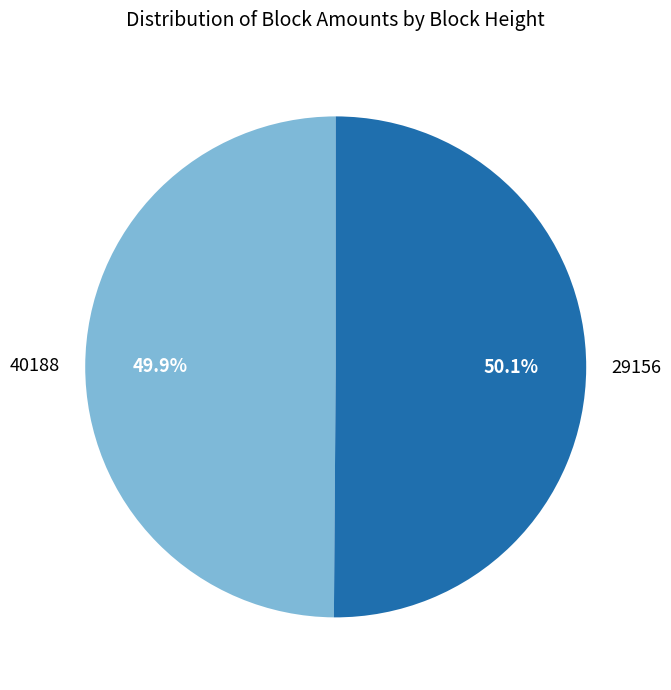

How many slices are in this pie chart?

2